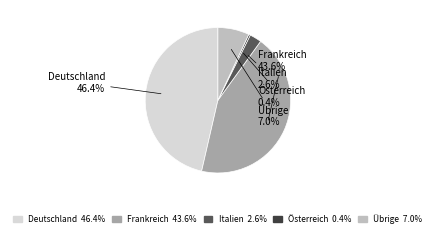

Which has a higher value, Frankreich or Österreich?

Frankreich